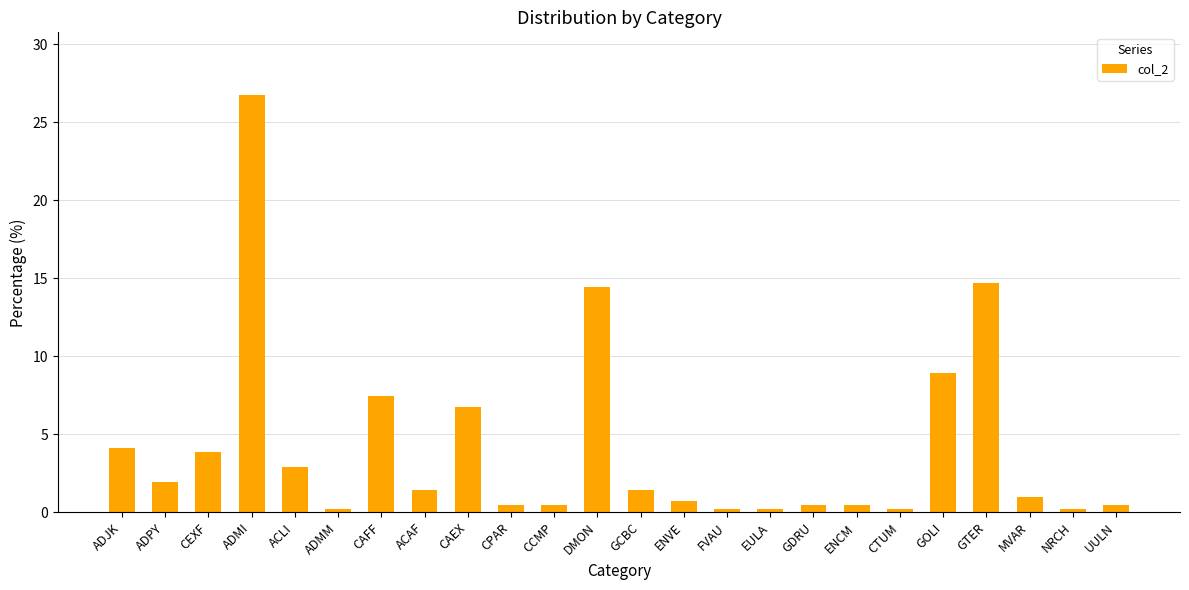

Is it true that the value at ADJK is 4.1?

True